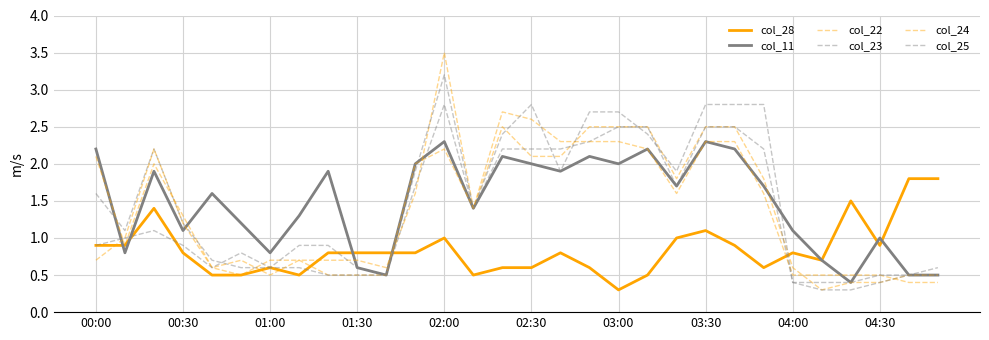

True or false: col_24 has more than 0 interior local peaks.

True